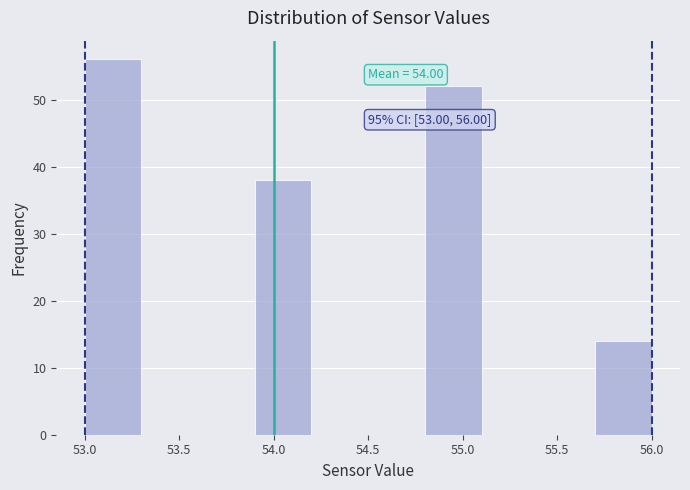

Over which range of the x-axis is the bar tallest?

53.0 to 53.3